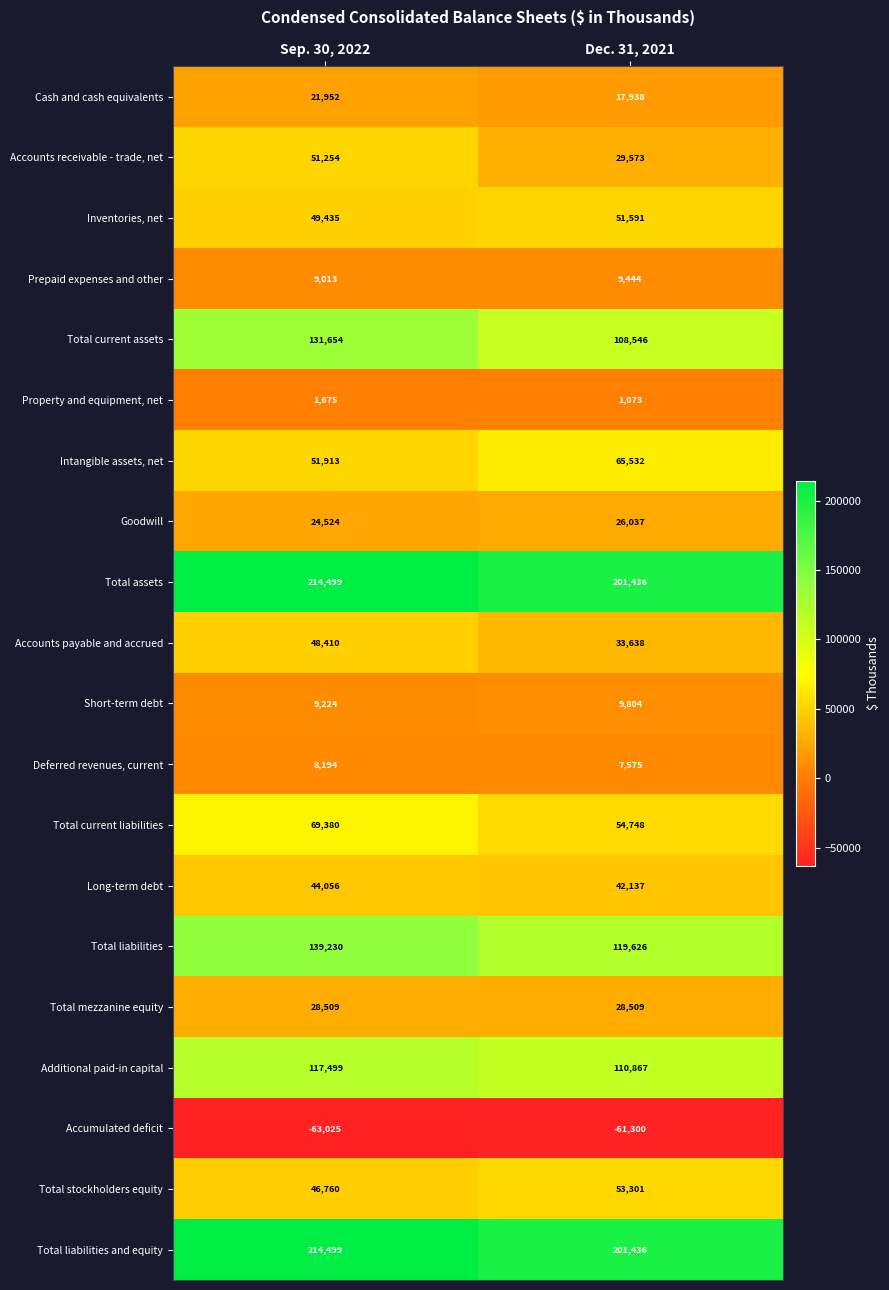

What is the spread (max minus min) of values at Dec. 31, 2021?

262736